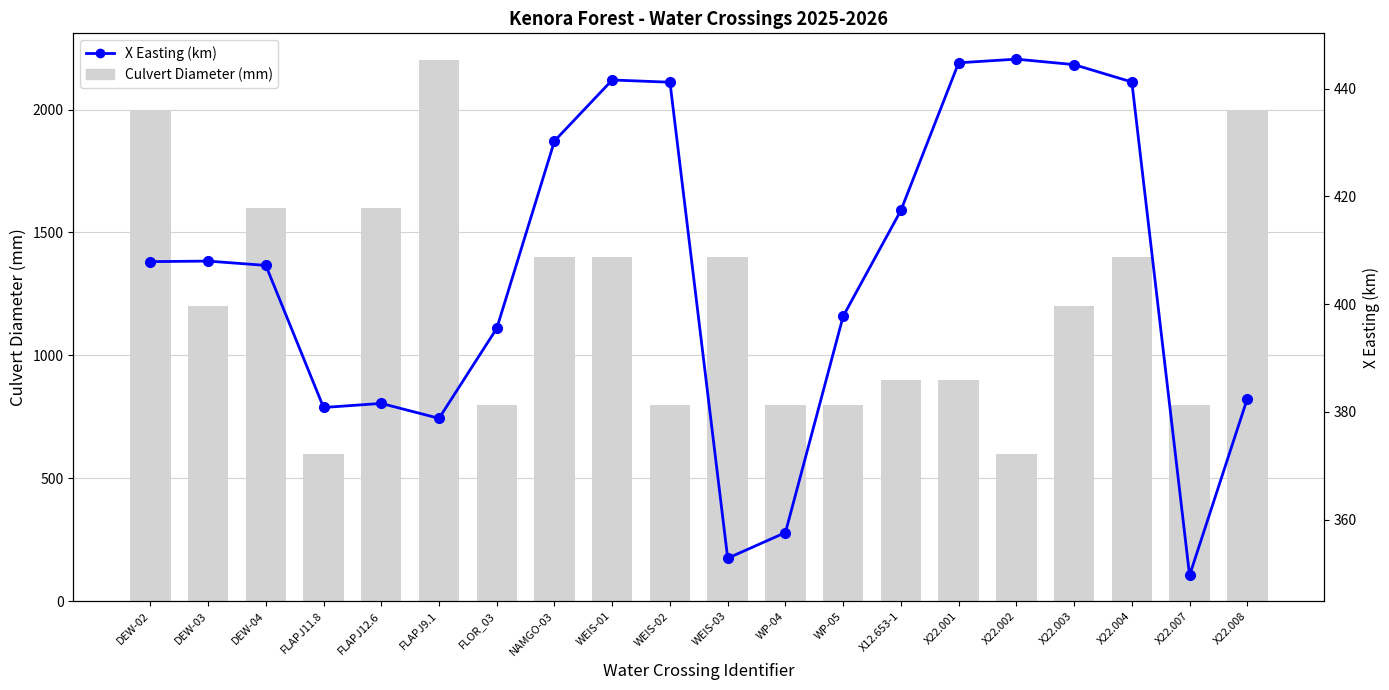

Where does the X Easting (km) series first go above 407?

DEW-02